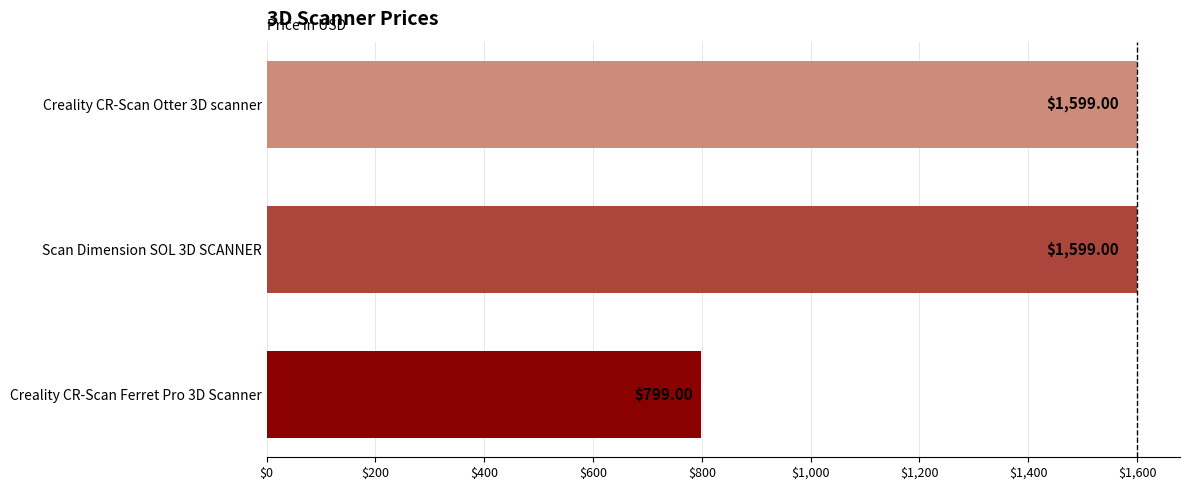

Between Scan Dimension SOL 3D SCANNER and Creality CR-Scan Ferret Pro 3D Scanner, which is larger?

Scan Dimension SOL 3D SCANNER